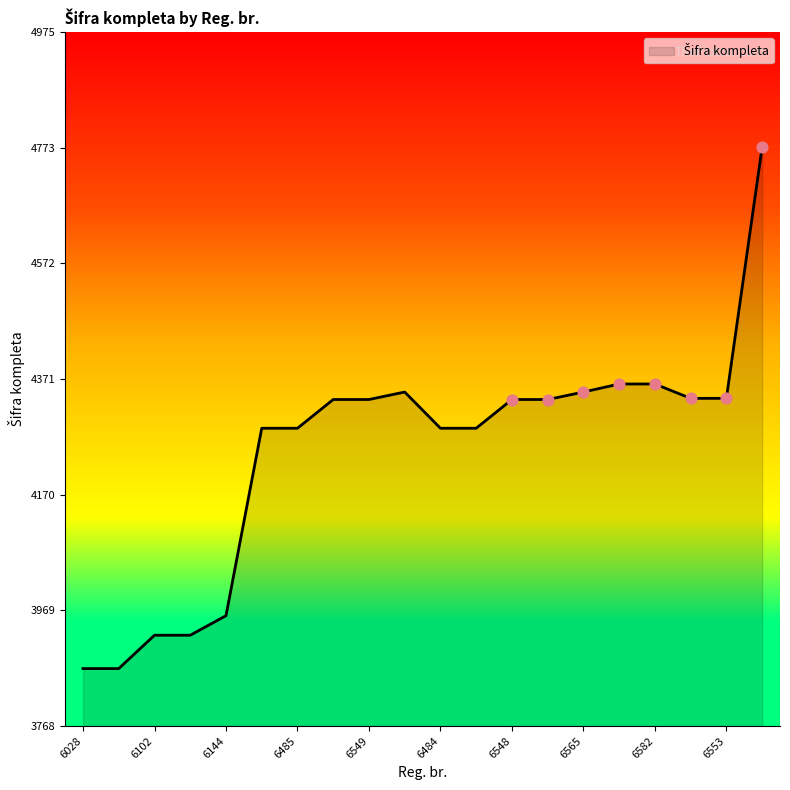

What is the smallest value displayed?

3868